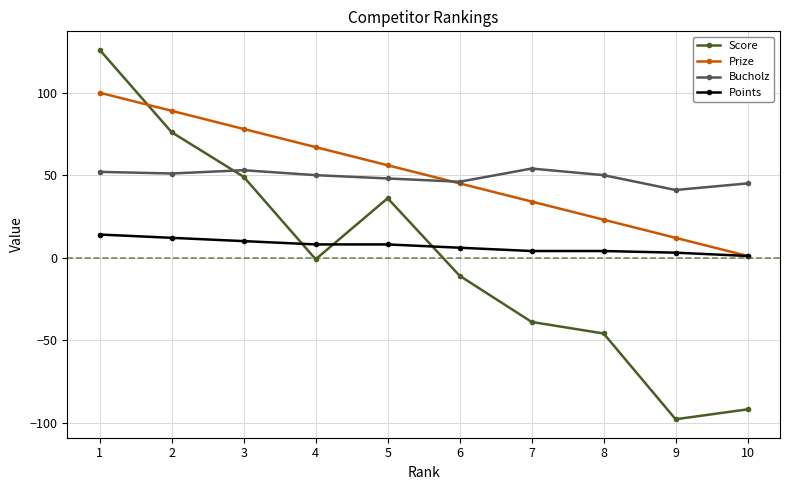

What is the total value across all series at 4?

124